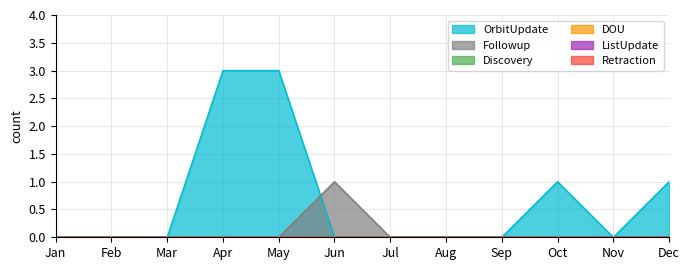

Which series has the largest total across all categories?

OrbitUpdate